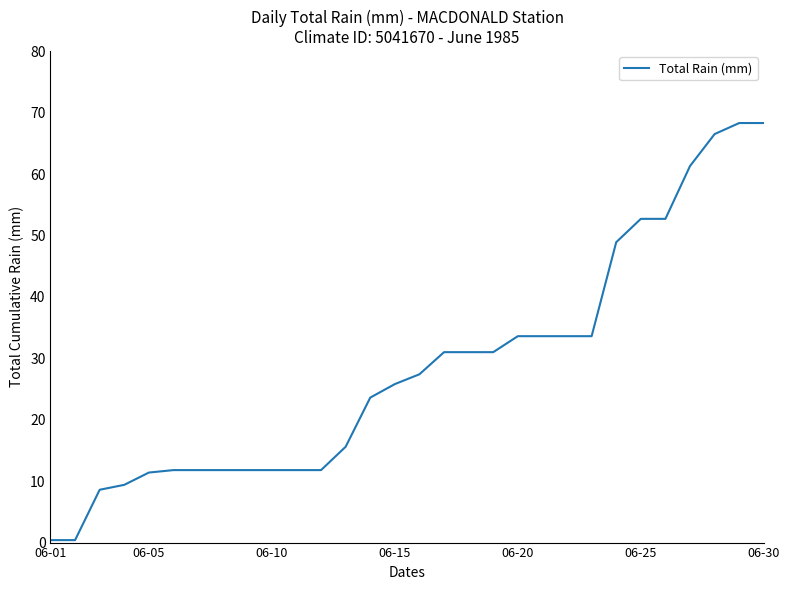

What is the maximum value shown in the chart?

68.3